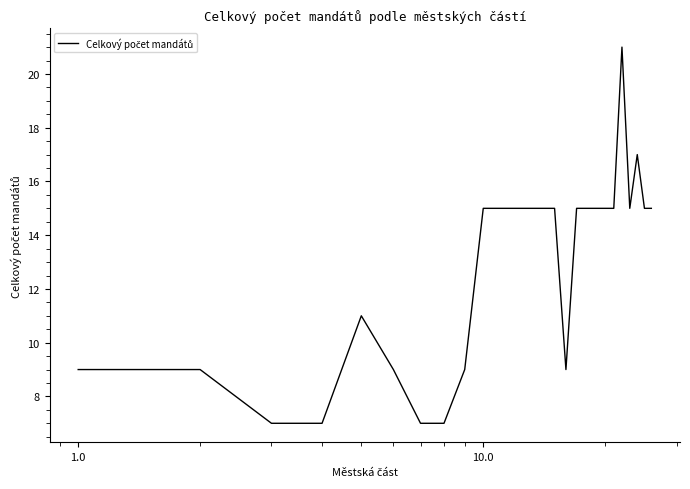

What is the greatest value displayed?

21